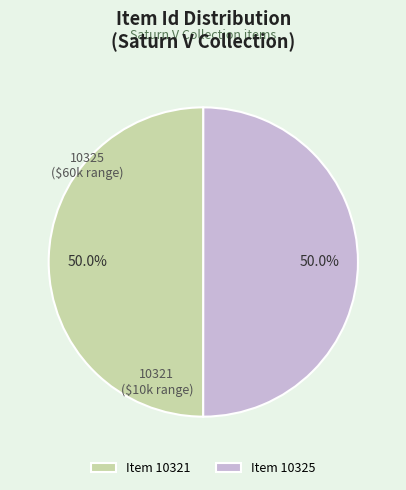

What is the ratio of the value at Item 10325 to the value at Item 10321?

1.0